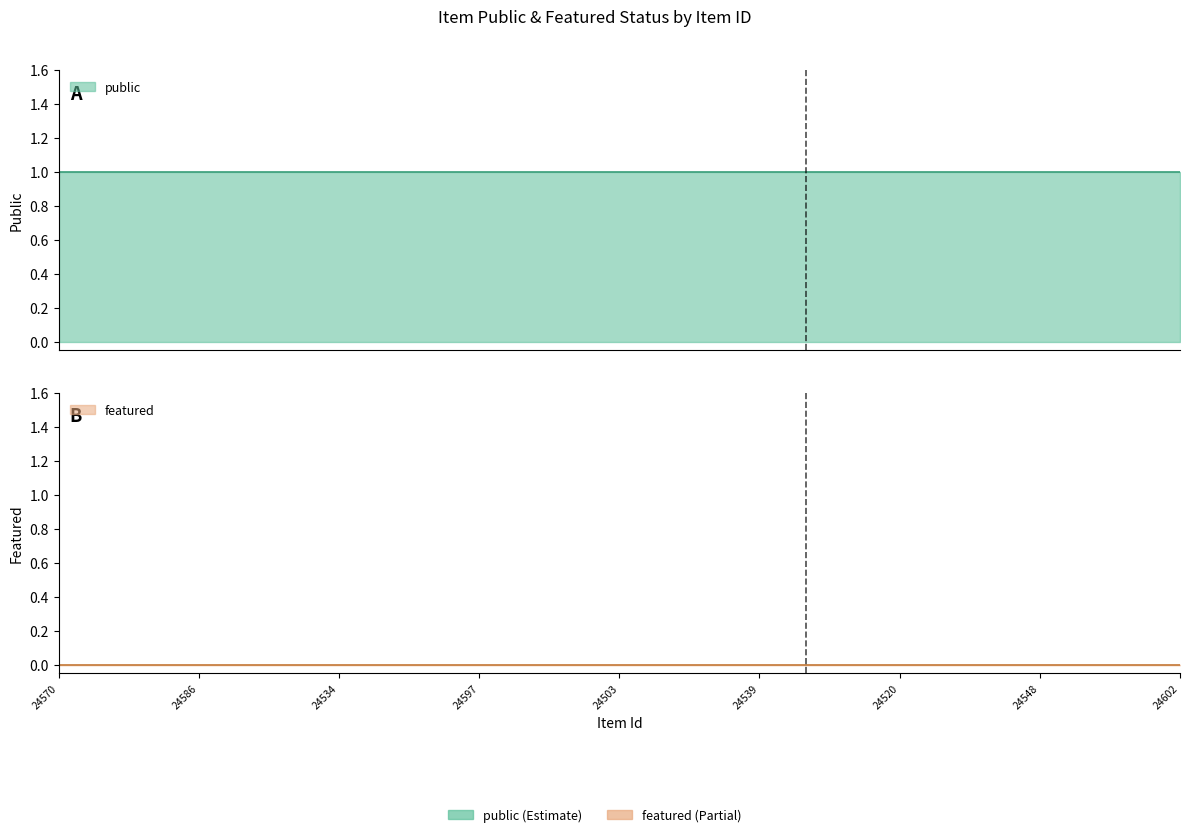

Read the public value at 24570.

1